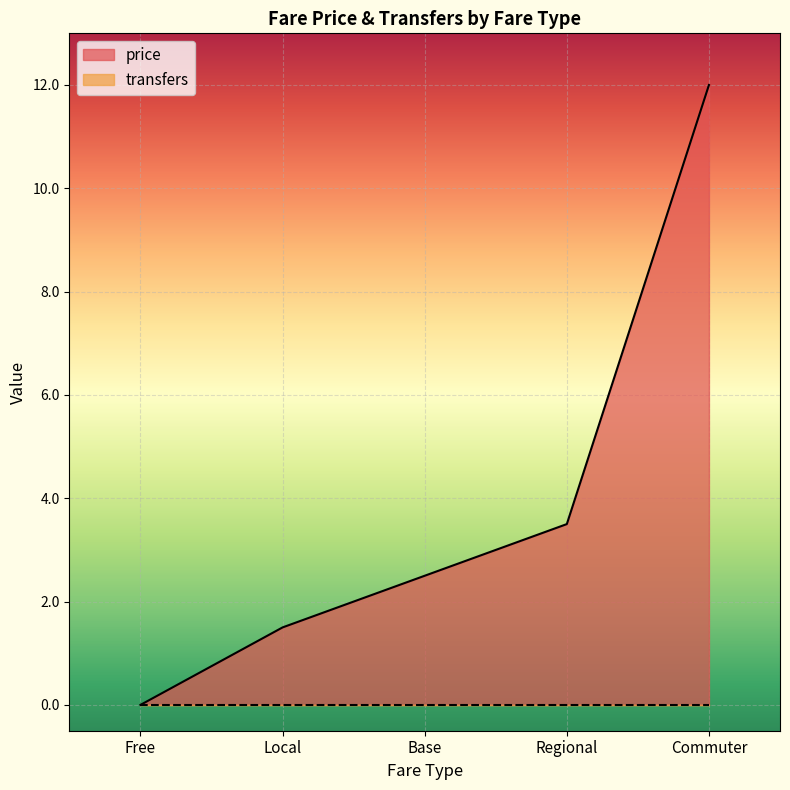

The value at Free is 0.0. True or false?

True